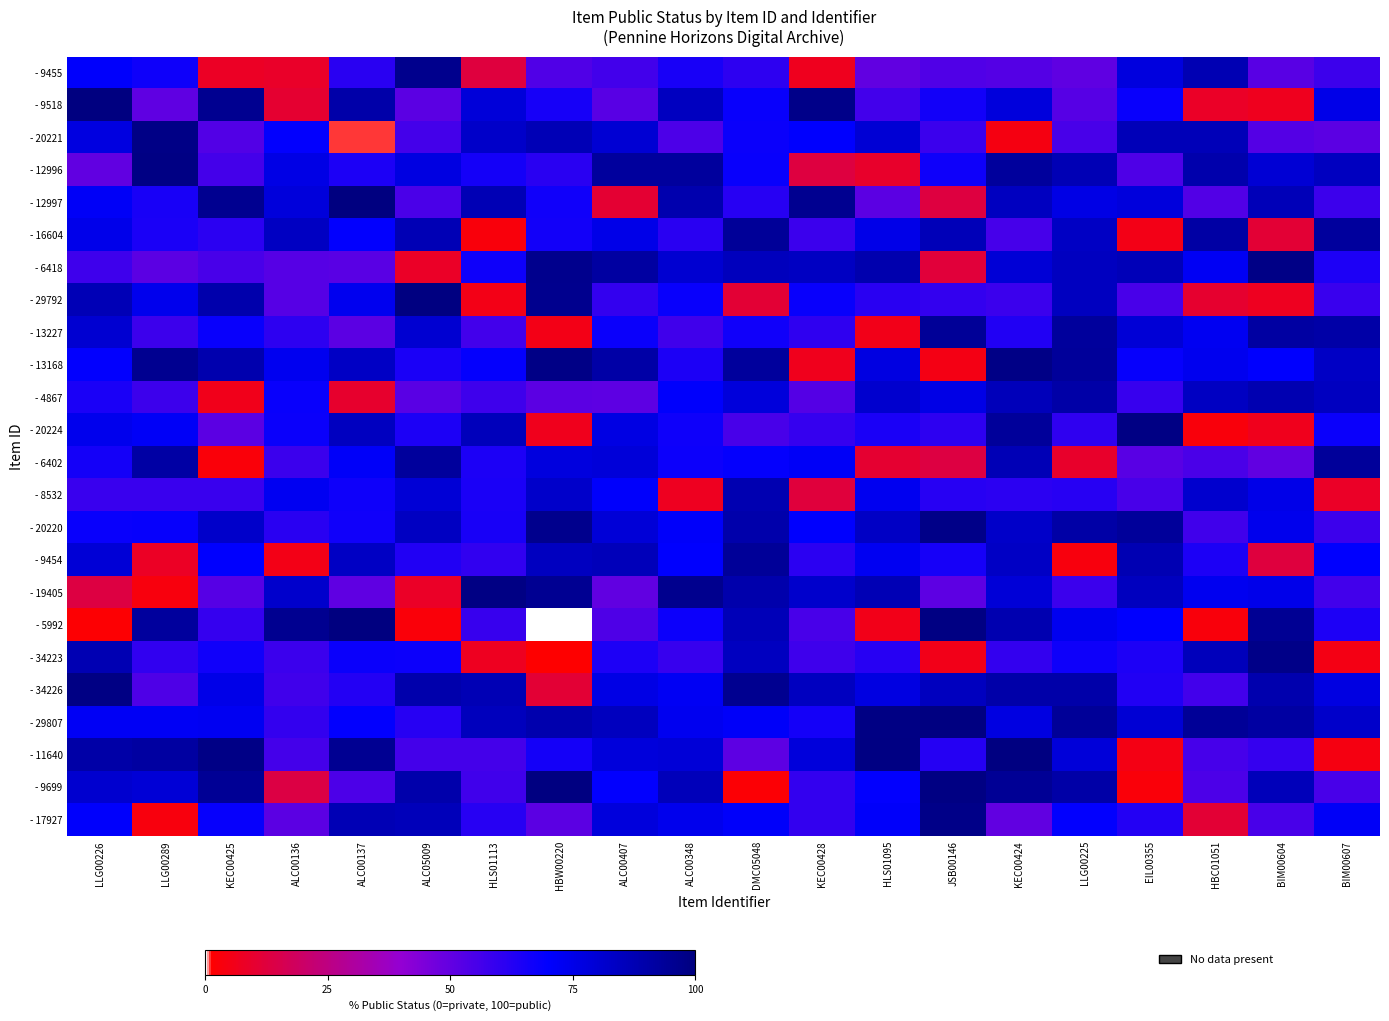

How many data points does each series have?

20